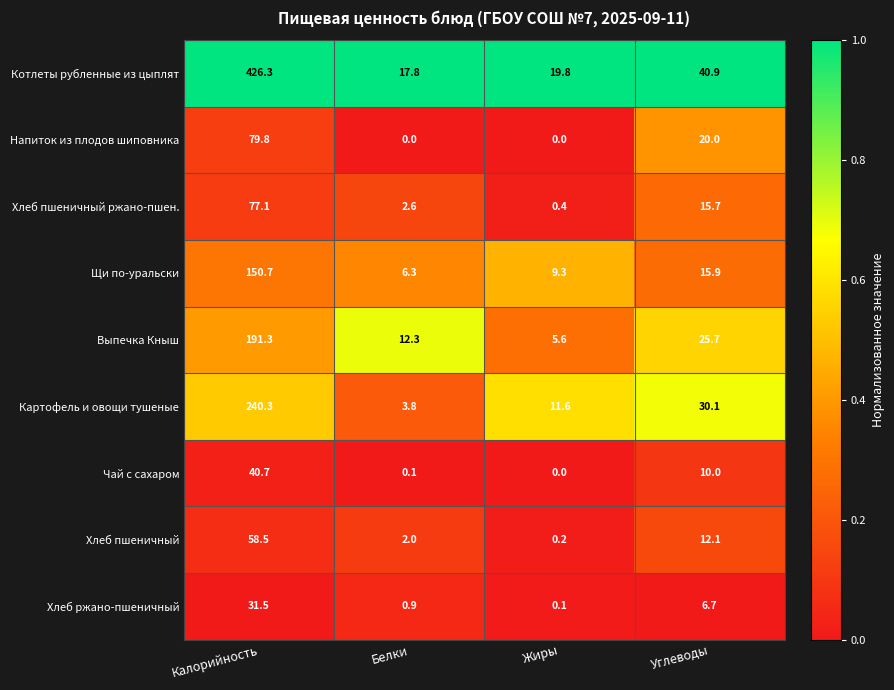

The value of Выпечка Кныш at Белки is 7.4. True or false?

False